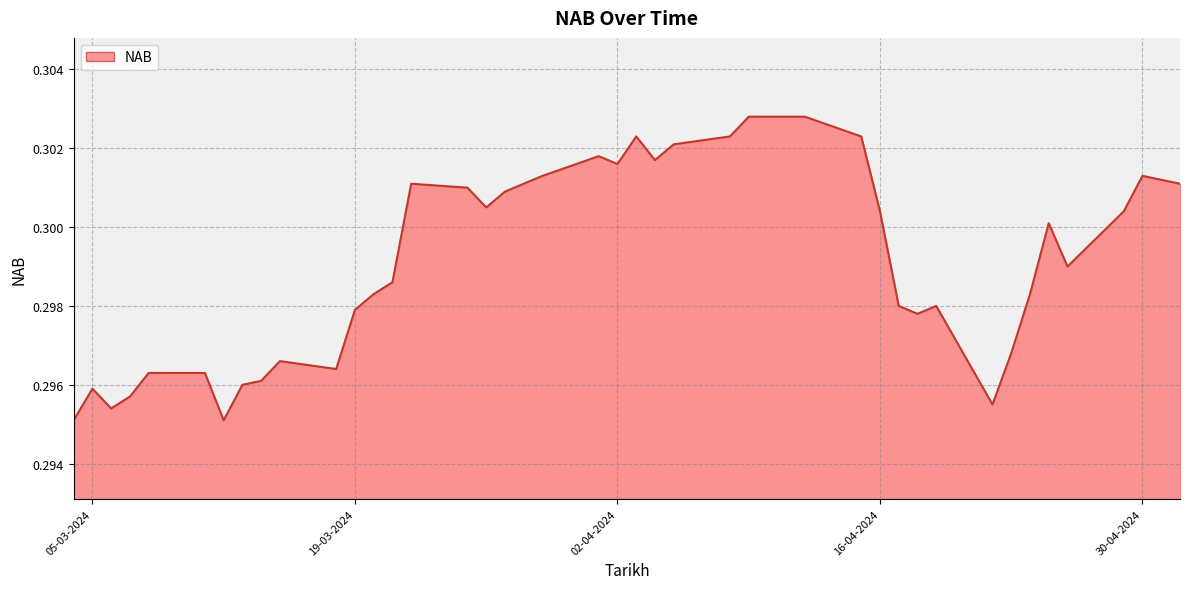

What is the average value?

0.3